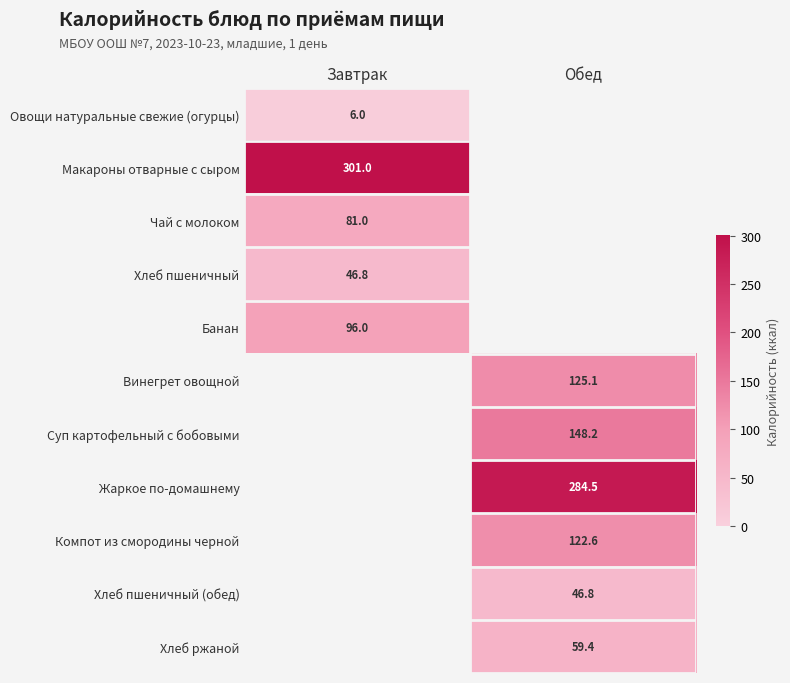

True or false: Хлеб ржаной has a value of 59.4 at Обед.

True